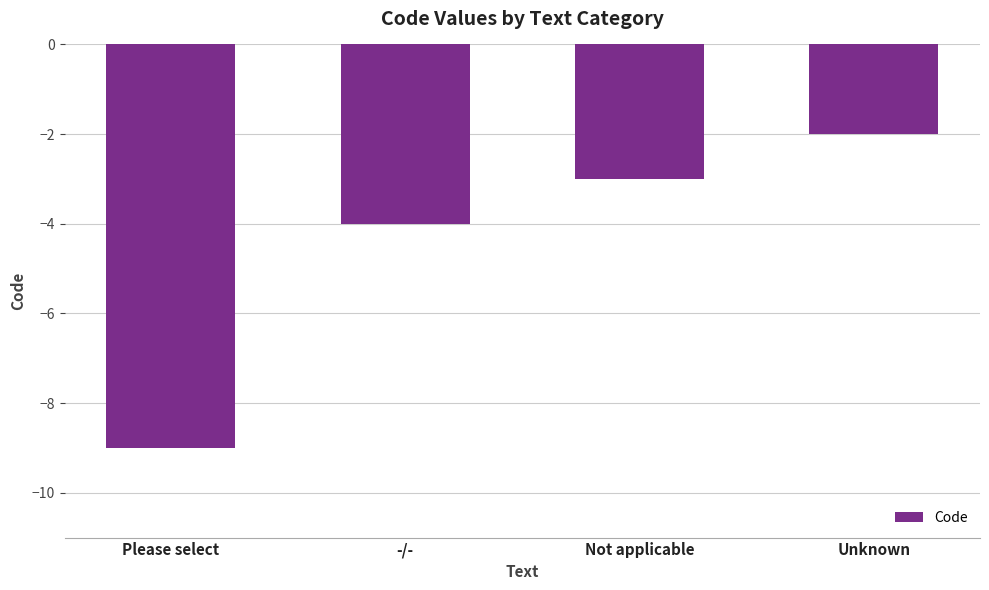

What is the label of the 1st bar from the left?

Please select